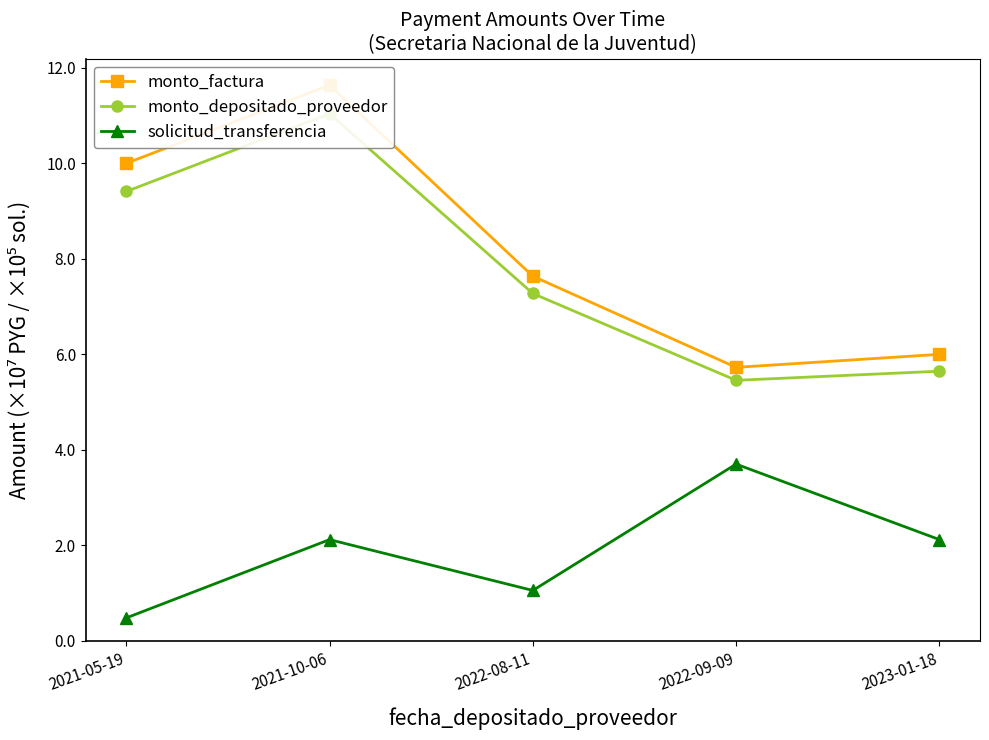

What is the lowest value of the solicitud_transferencia series?

0.5